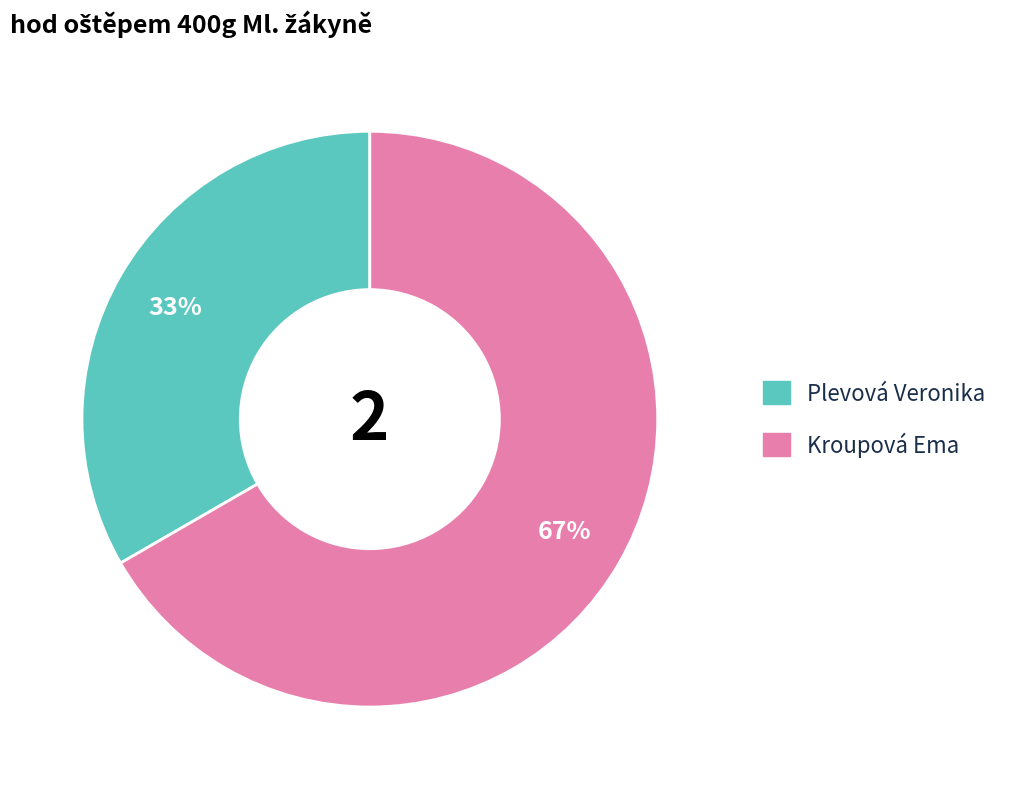

What is the majority slice?

Kroupová Ema